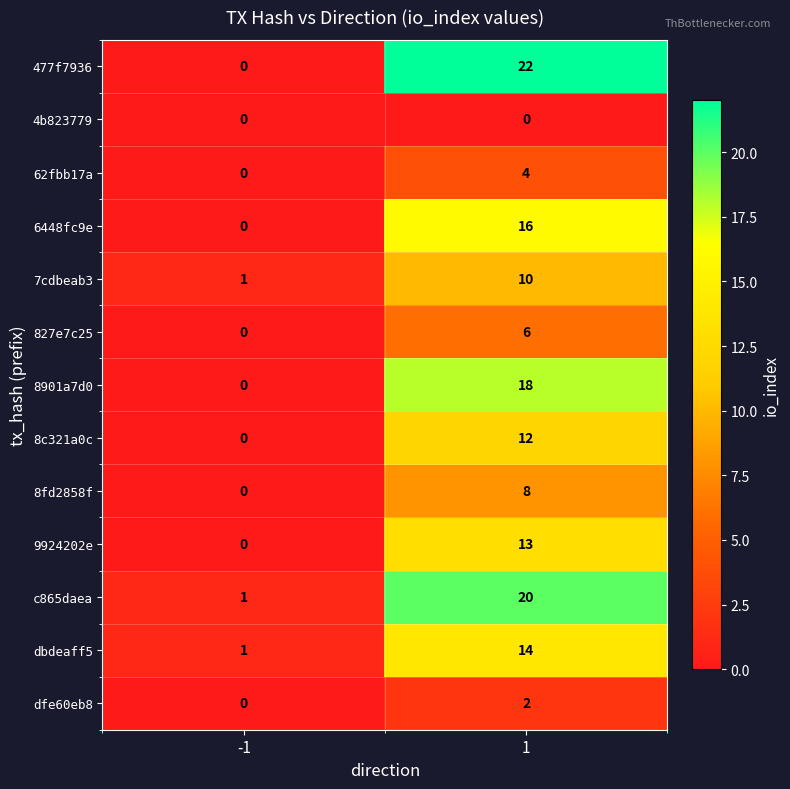

The value of 477f7936 at 1 is 11. True or false?

False